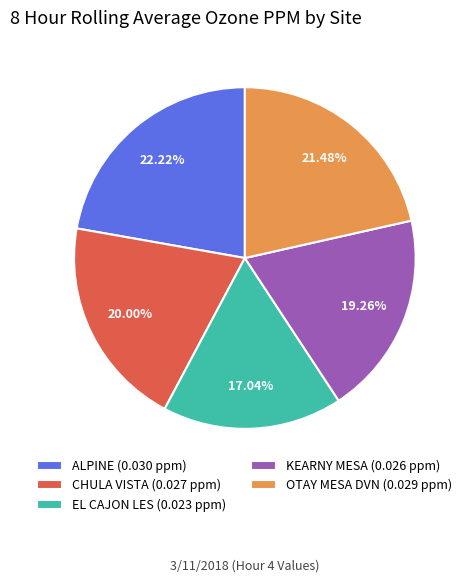

Rank the categories by value from lowest to highest.

EL CAJON LES (0.023 ppm), KEARNY MESA (0.026 ppm), CHULA VISTA (0.027 ppm), OTAY MESA DVN (0.029 ppm), ALPINE (0.030 ppm)